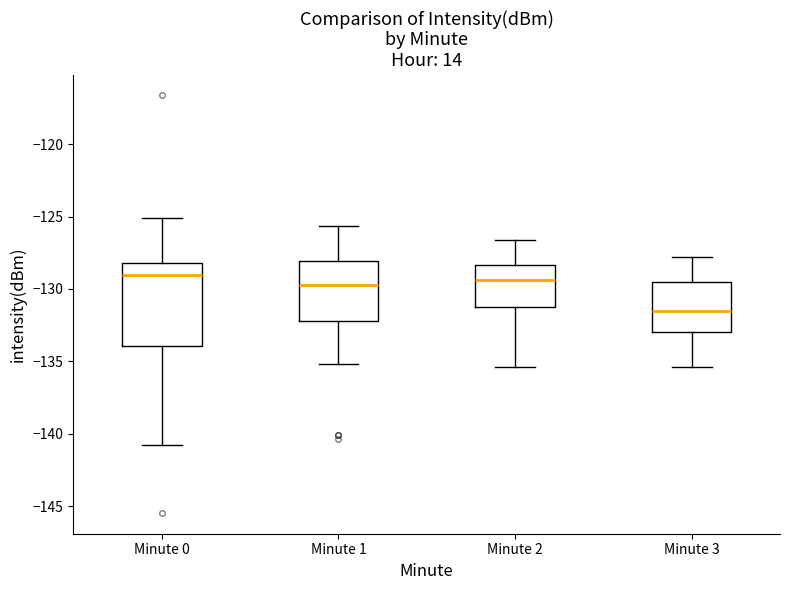

Where does the median line of the box for Minute 3 sit on the y-axis? The values are not printed on the chart, so give them approximately, as read against the axis.

-131.5